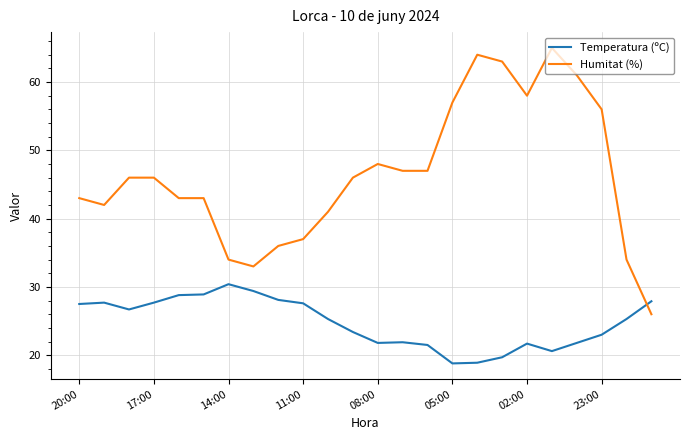

After their last crossing, which series has the higher values: Humitat (%) or Temperatura (ºC)?

Temperatura (ºC)